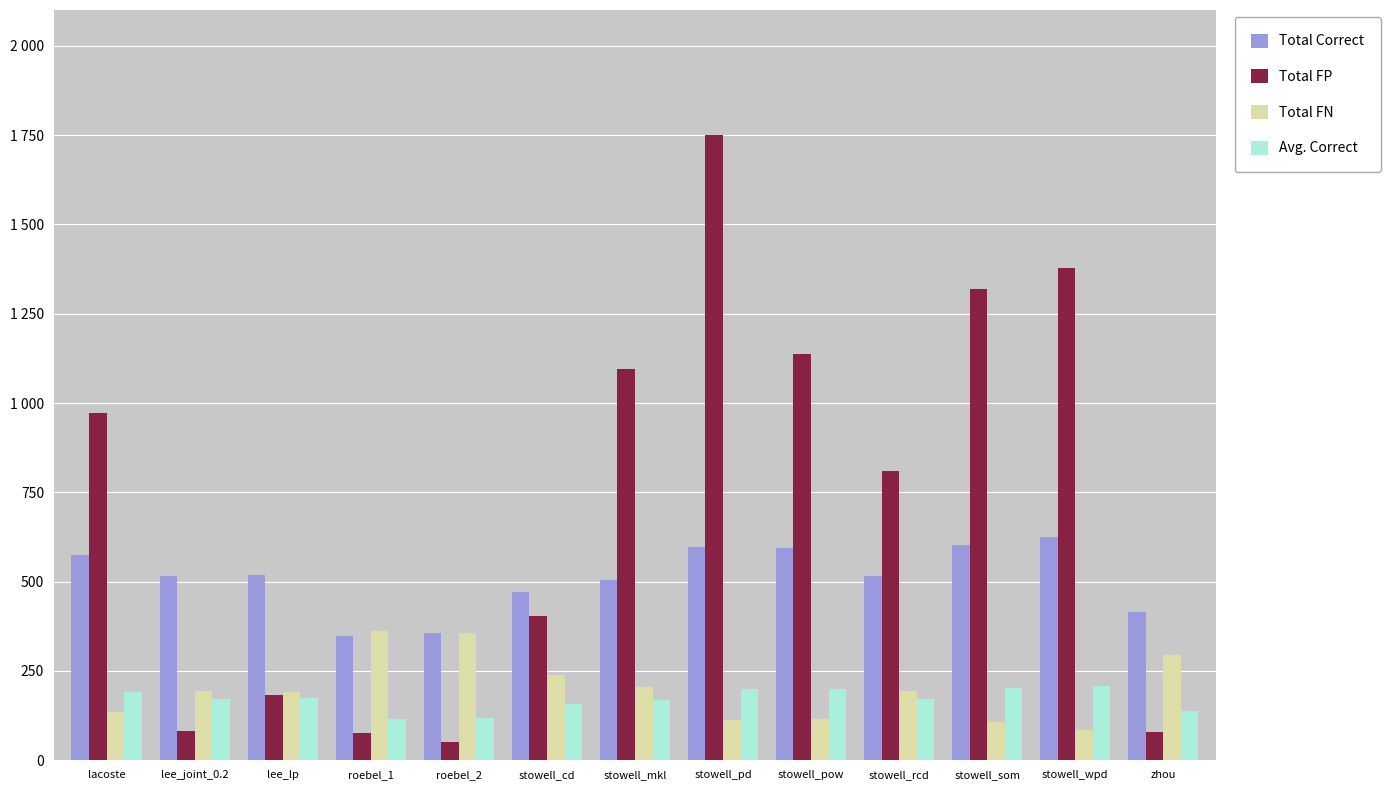

Does the chart contain stacked bars?

No